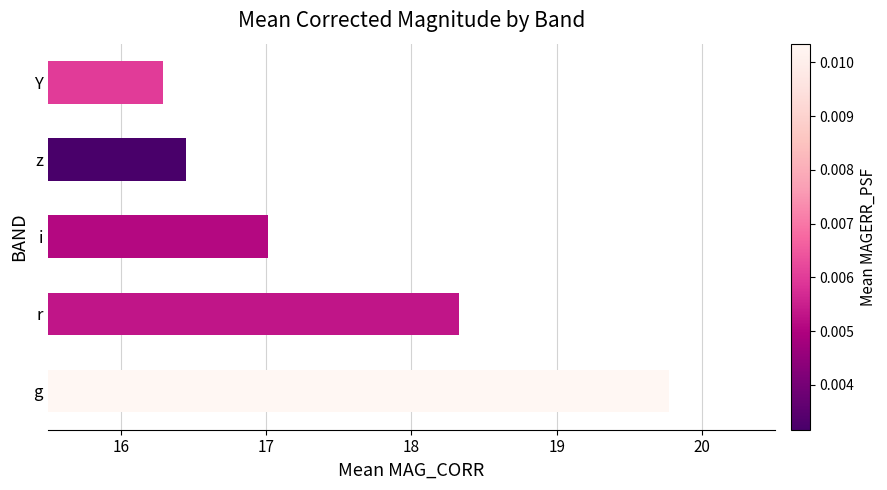

What is the smallest value displayed?

16.3